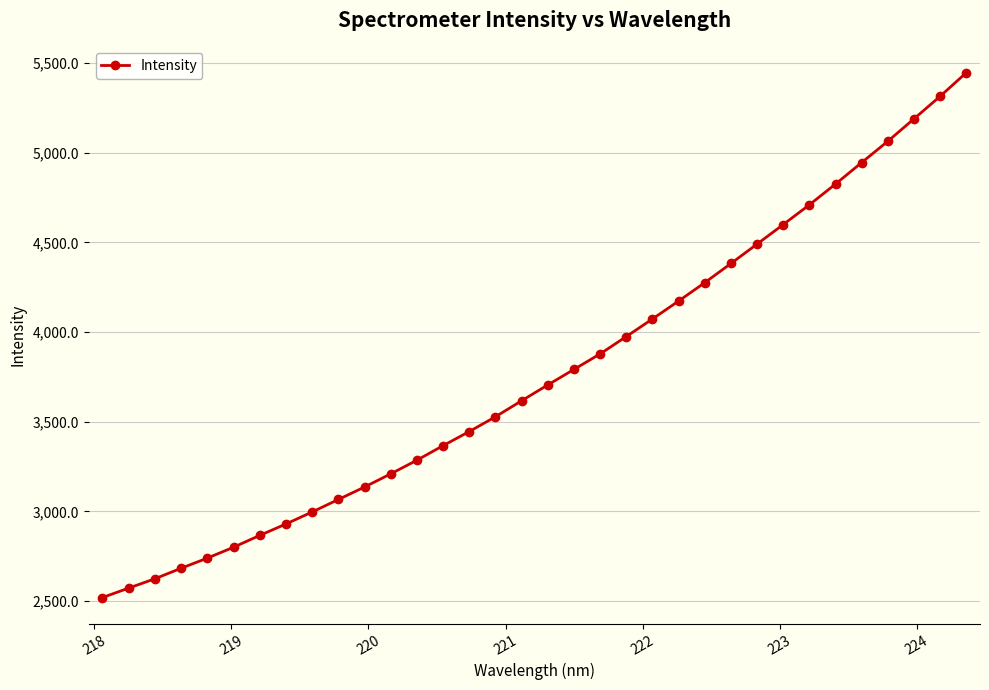

What is the value of the 9th point from the left?

2997.1